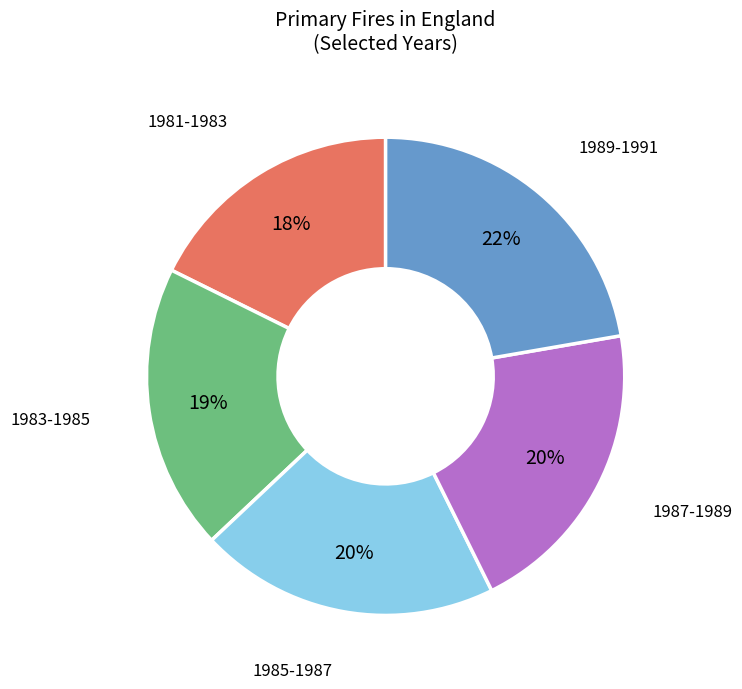

Is there a majority slice in this chart?

No